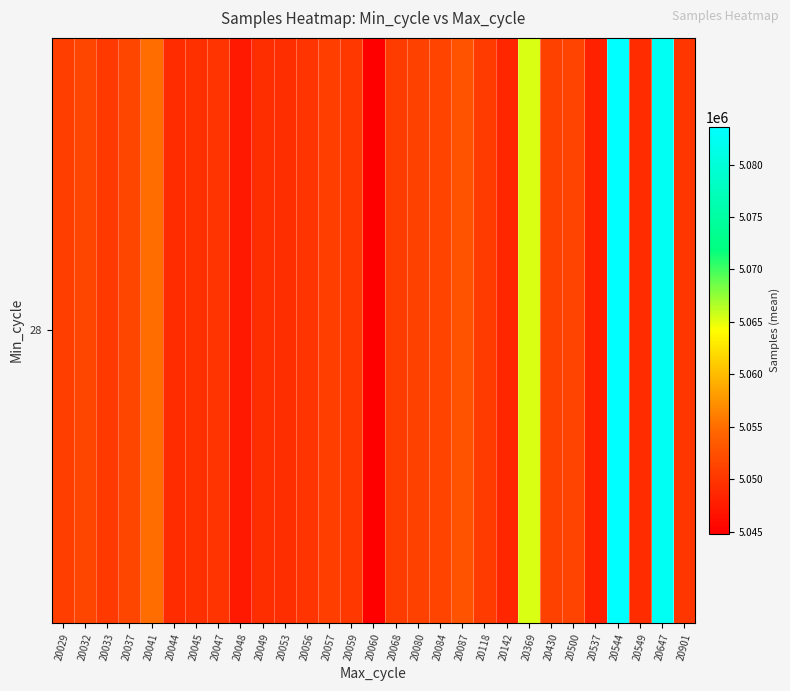

Where is the data nearest to the value 5064199?

20369